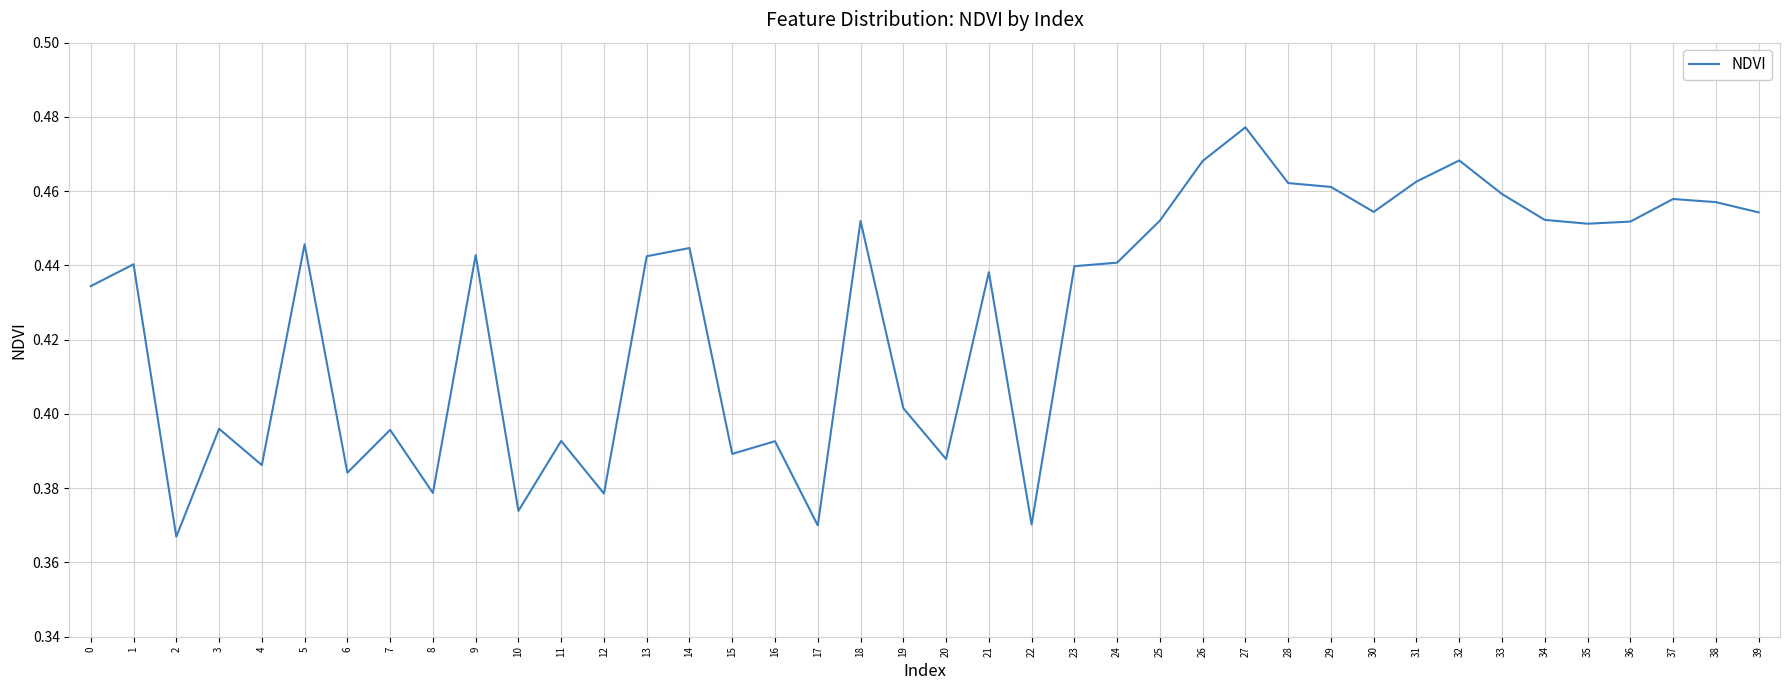

At which category does the chart reach its peak across all series?

27